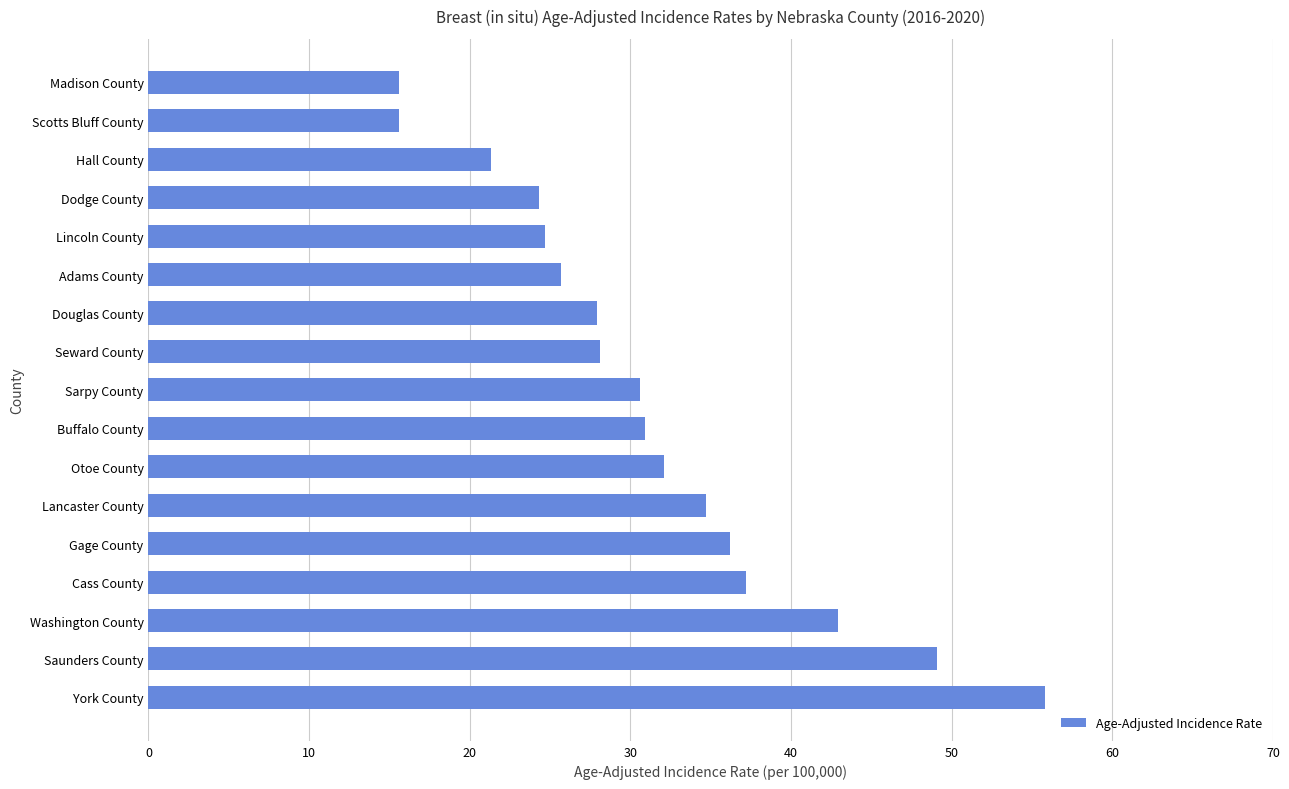

The chart shows a value of 55.8 at York County. True or false?

True